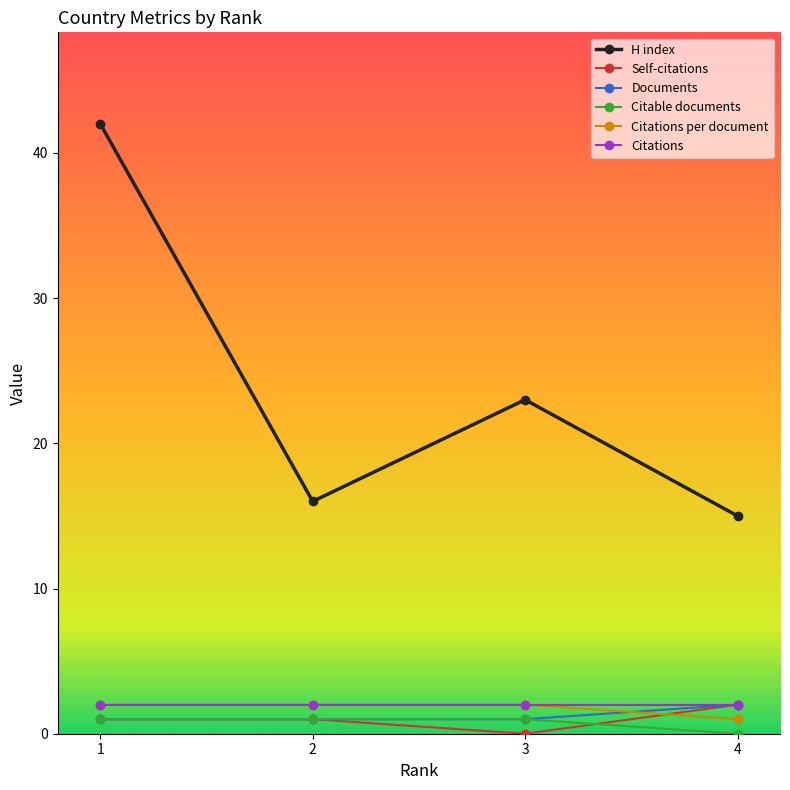

True or false: Citable documents has a value of 1 at 2.

True